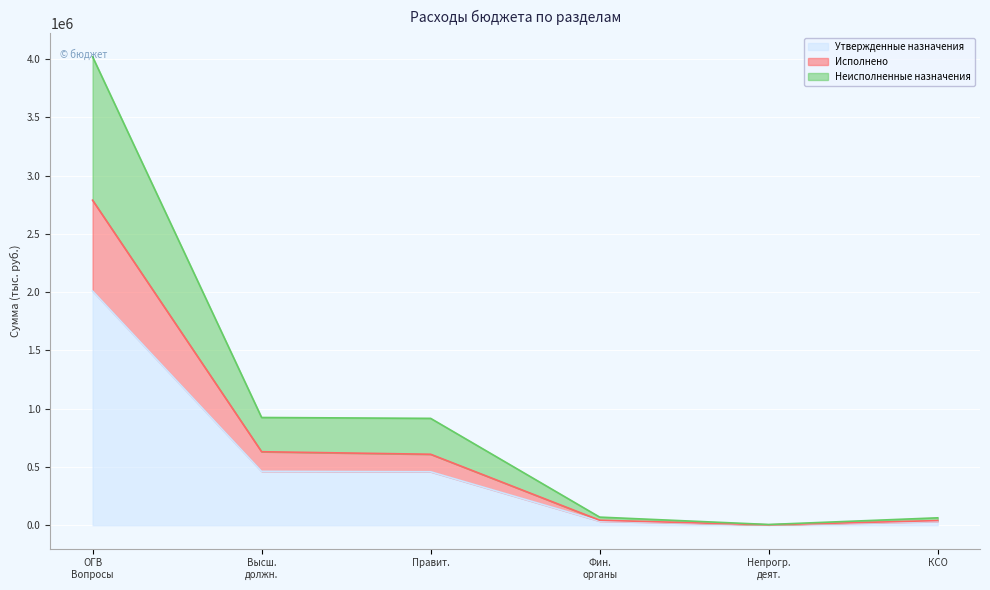

What are all the series names shown in the legend?

Утвержденные назначения, Исполнено, Неисполненные назначения